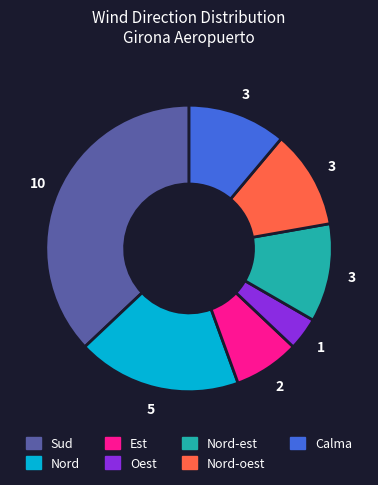

Is there a majority slice in this chart?

No